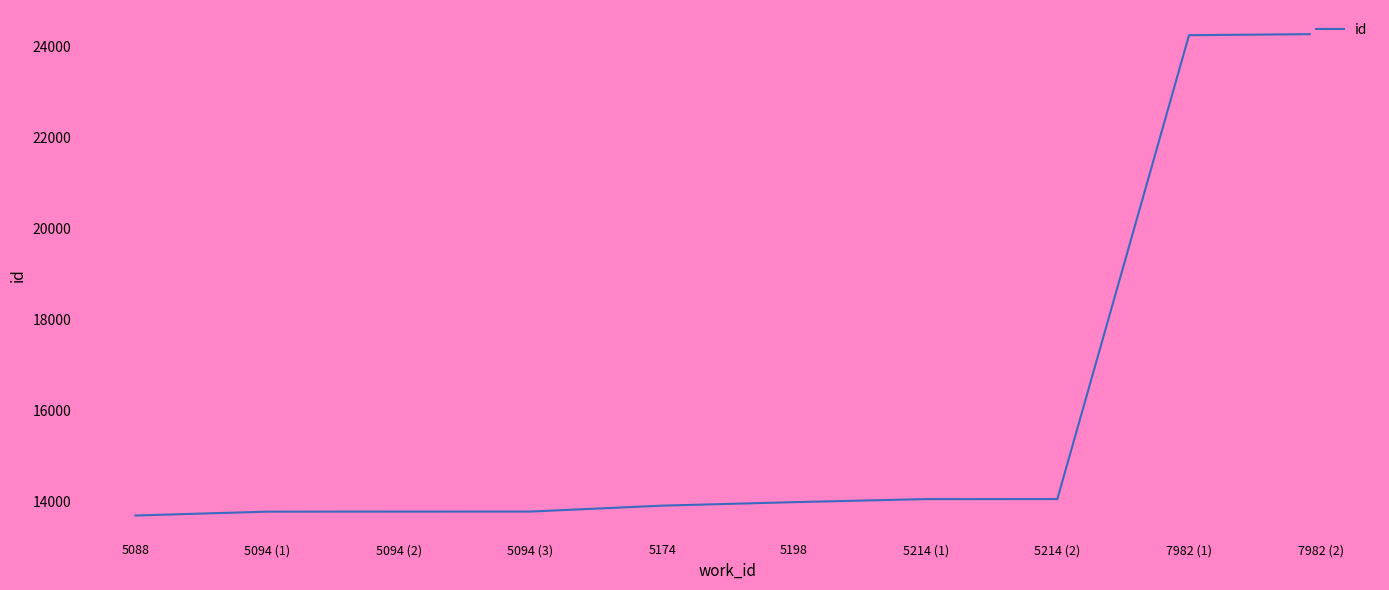

What is the difference between the values at 5094 (2) and 5094 (3)?

1